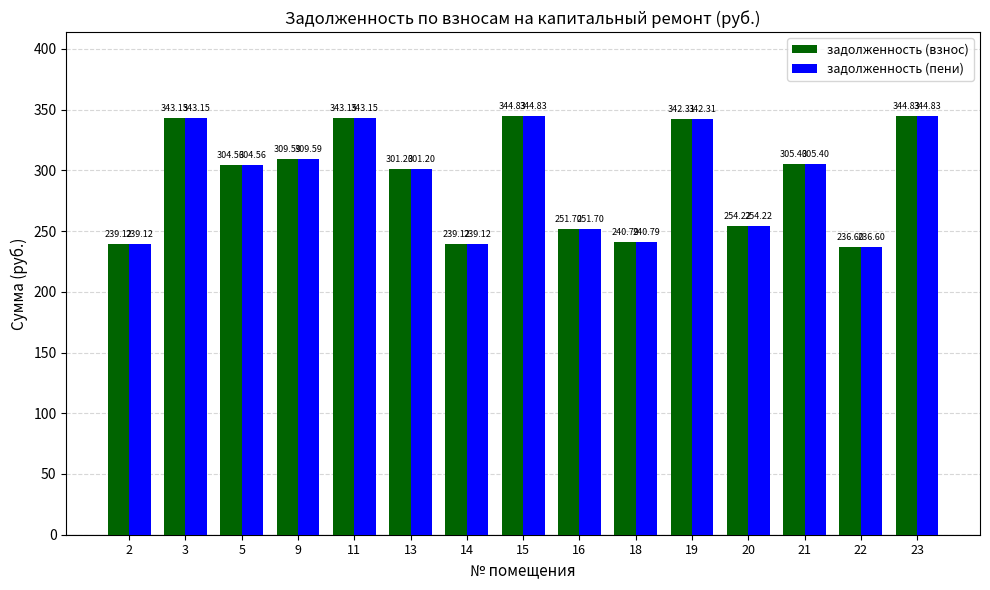

What is the difference between the maximum and minimum values in the задолженность (пени) series?

108.2